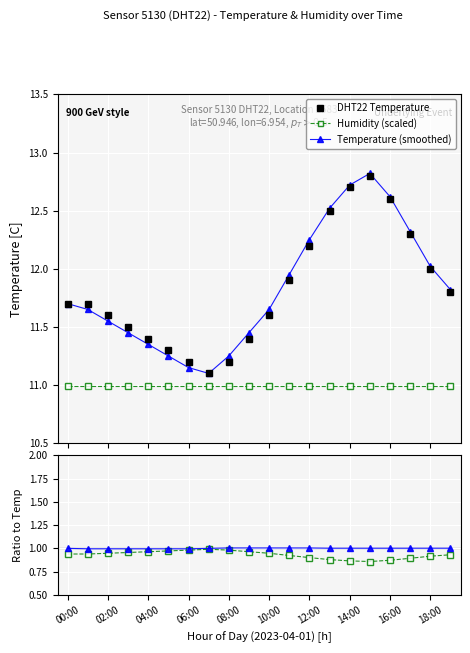

Which series has the largest total across all categories?

Temperature (smoothed)